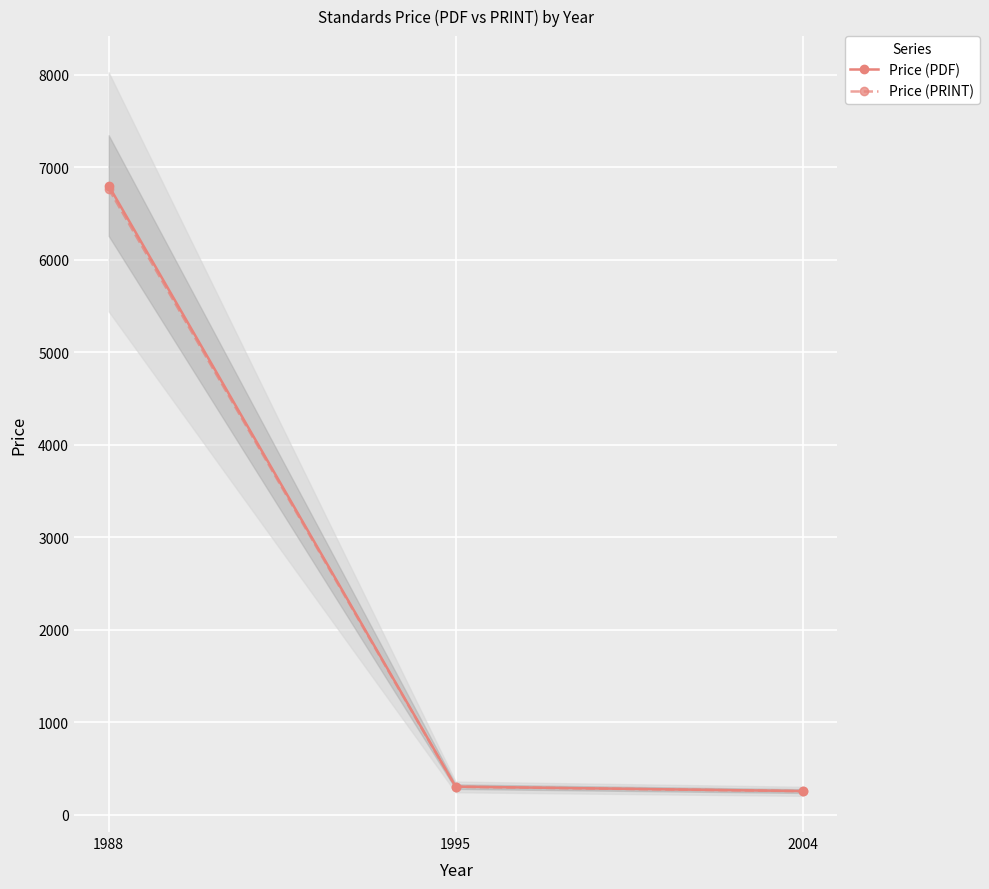

List the labels in order of Price (PDF) value, largest first.

1988, 1995, 2004